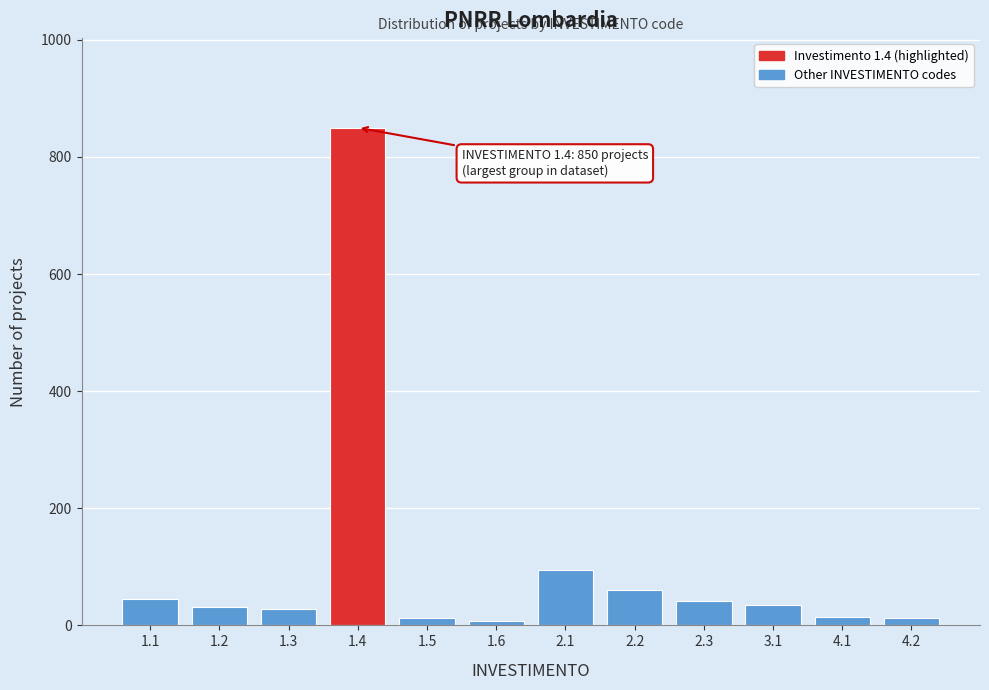

Approximately how many times larger is the value at 1.3 compared to 2.1?

0.3